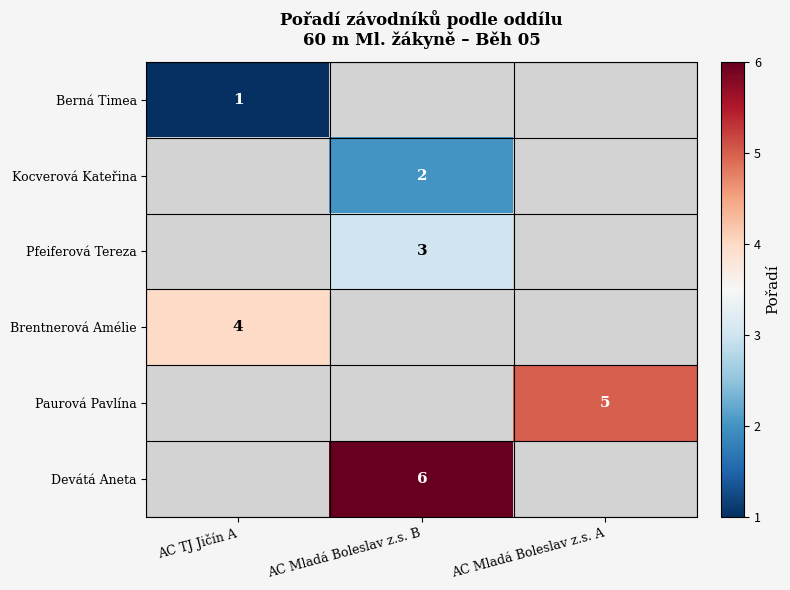

True or false: Devátá Aneta has a value of 10 at AC Mladá Boleslav z.s. B.

False